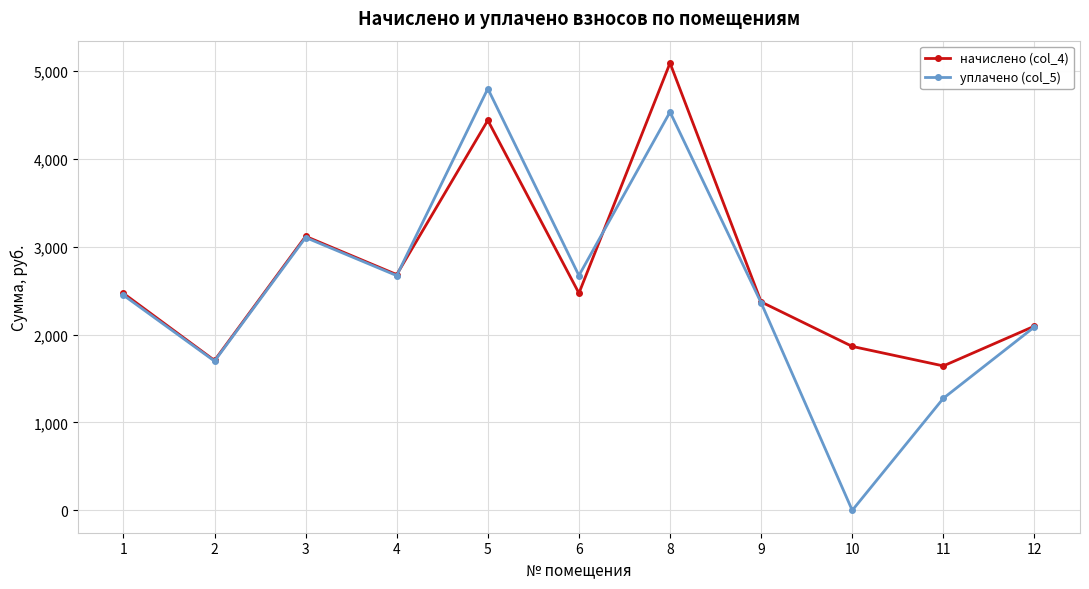

What are all the series names shown in the legend?

начислено (col_4), уплачено (col_5)